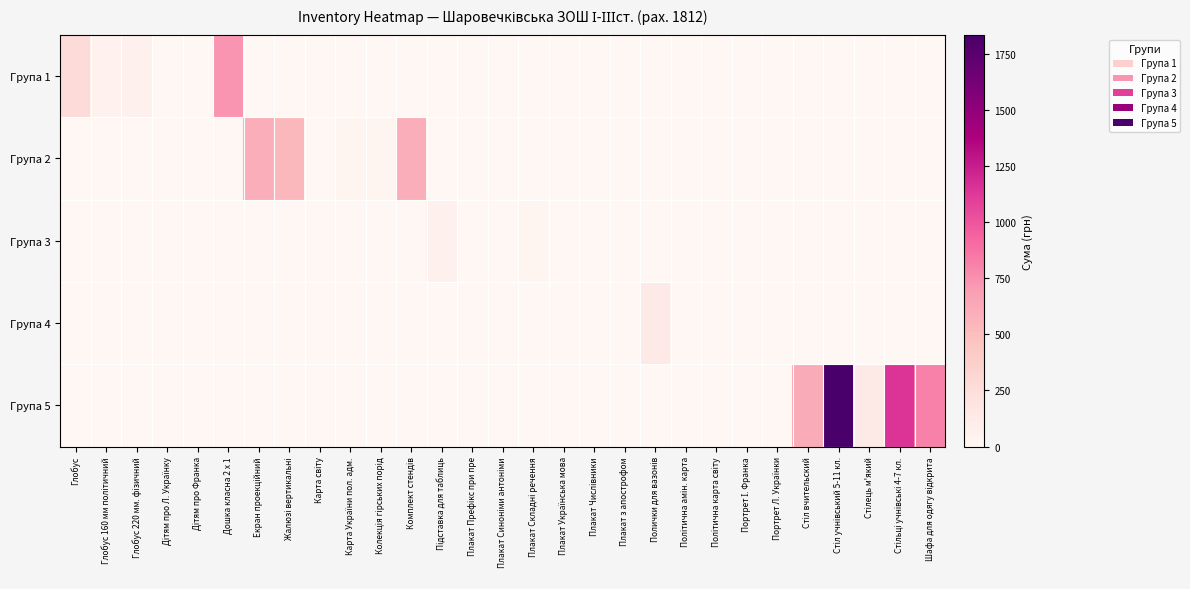

Which label corresponds to the largest value in the chart?

Стіл учнівський 5-11 кл.